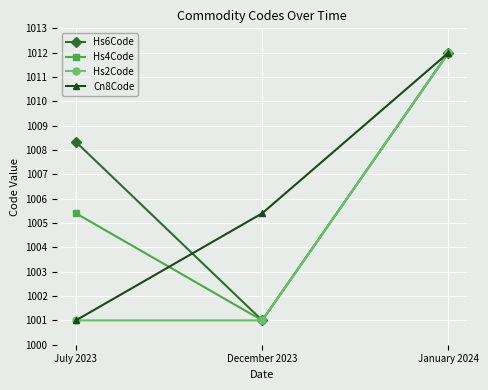

At how many categories does at least one series exceed 1011?

1